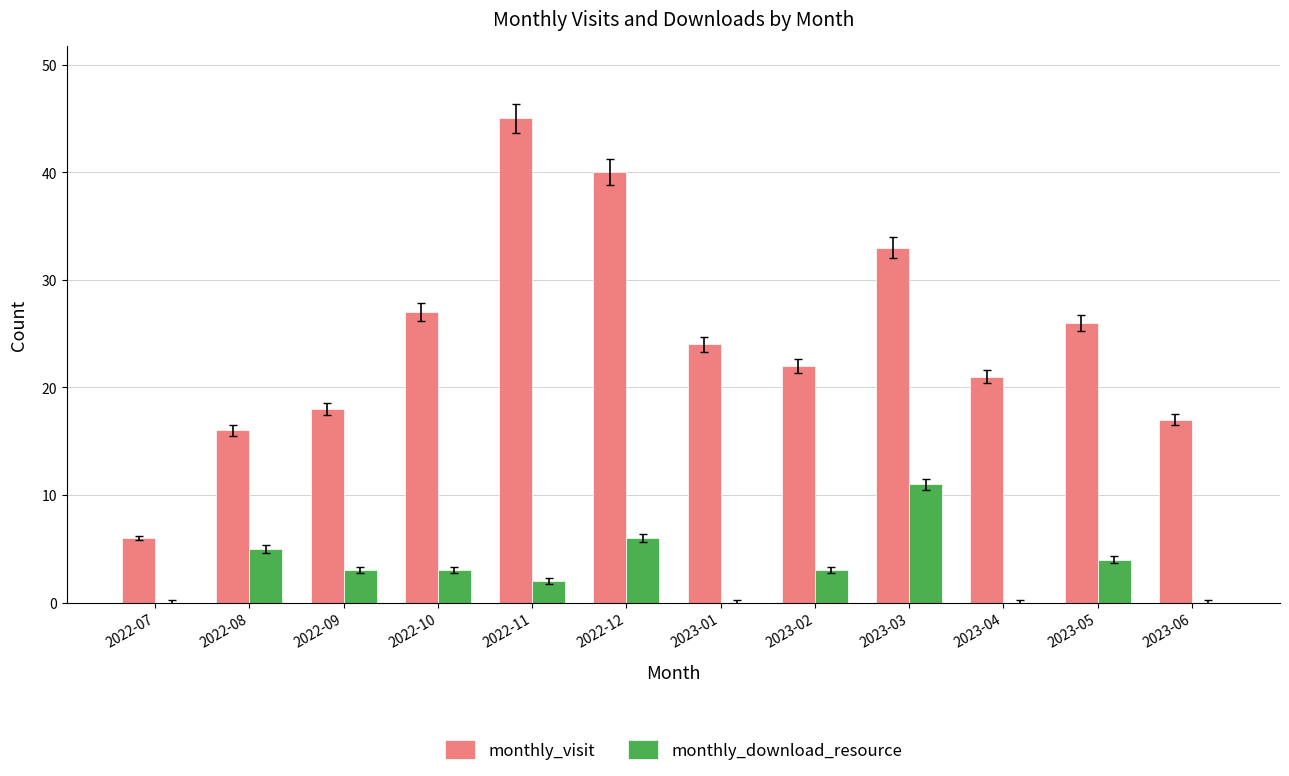

What is the total value across all series at 2022-12?

46